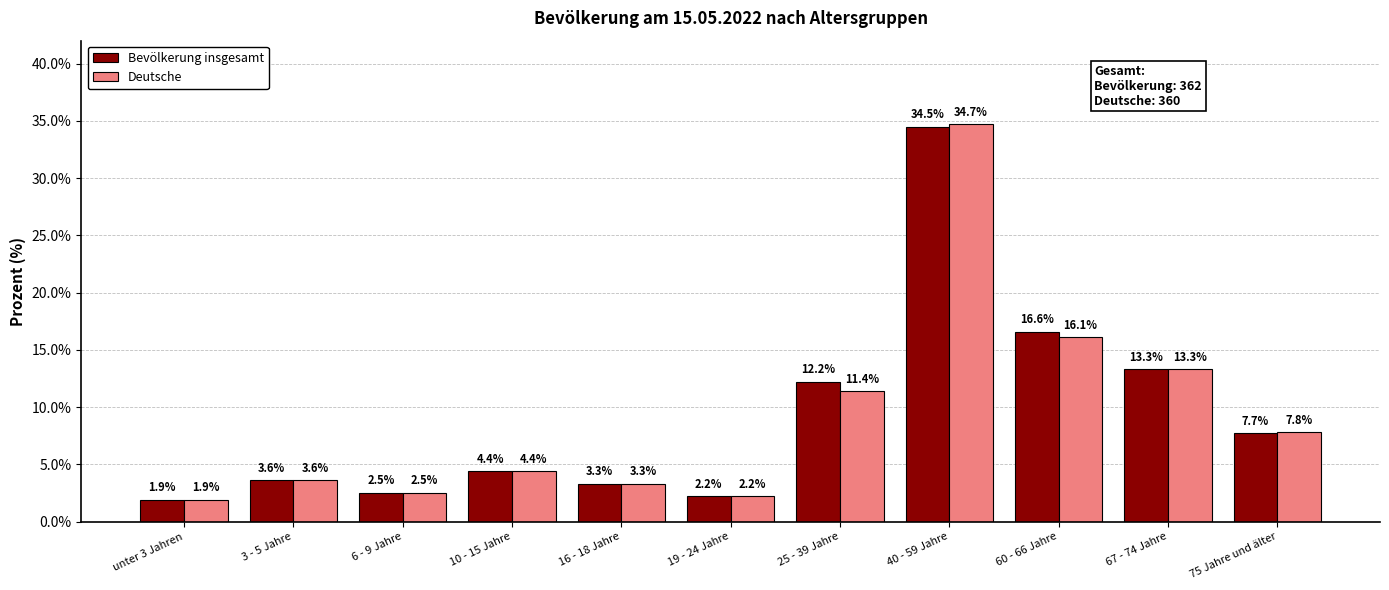

How many data points in Deutsche are less than 4?

5